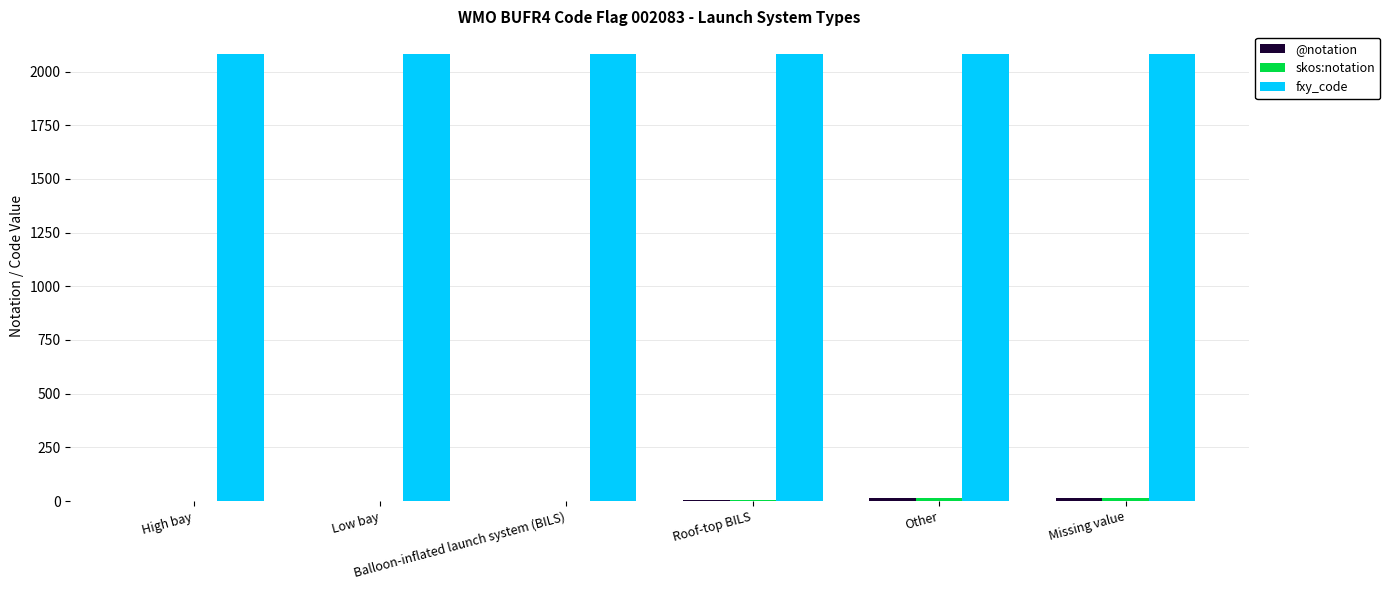

Where is fxy_code nearest to the value 2083?

High bay